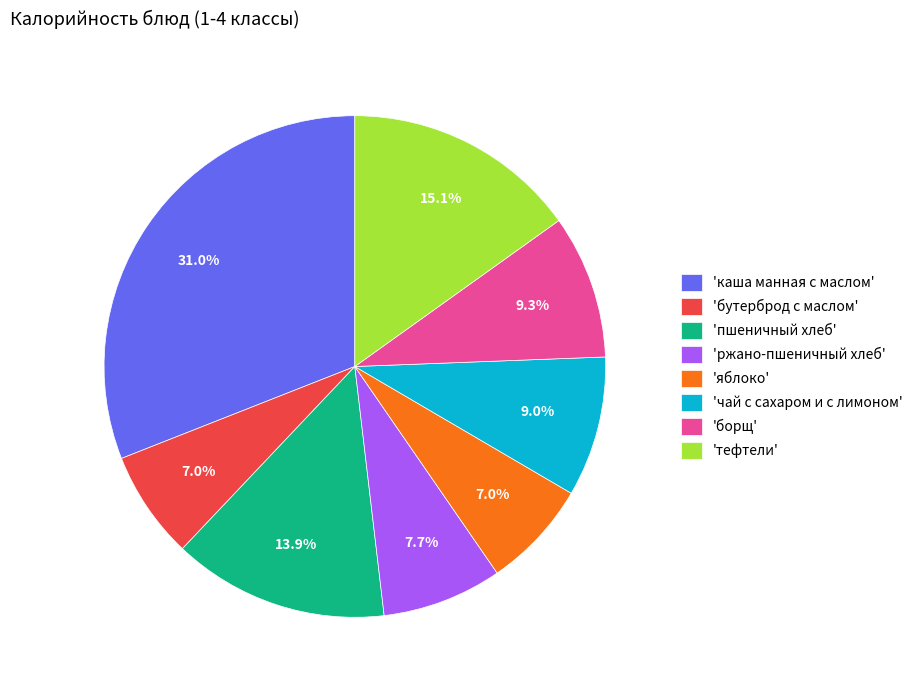

Does any single category account for the majority?

No